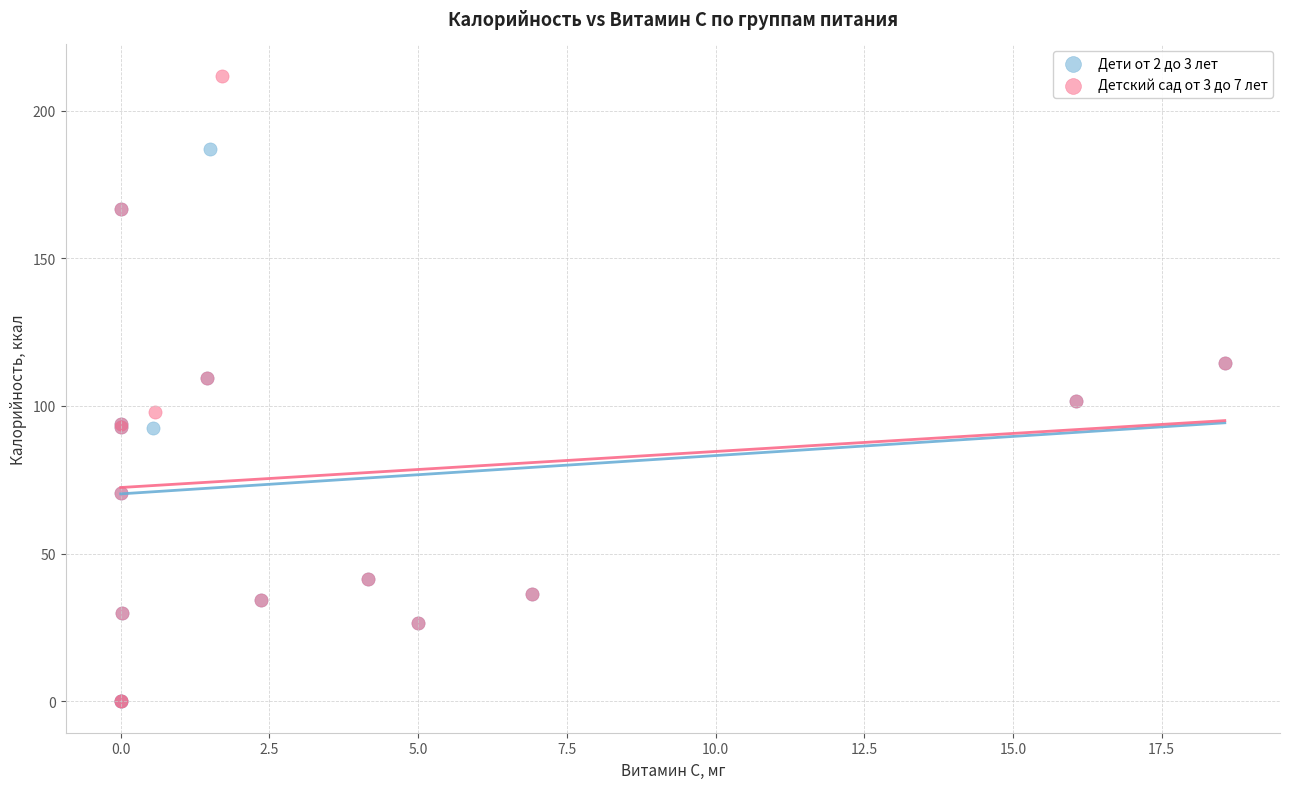

What are all the series names shown in the legend?

Дети от 2 до 3 лет, Детский сад от 3 до 7 лет